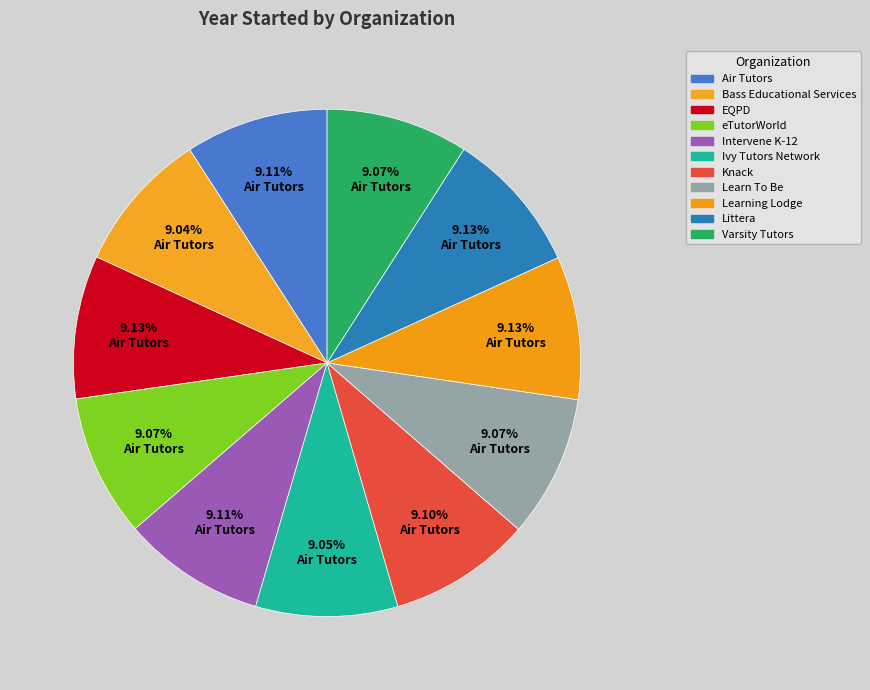

Does EQPD account for over 50% of the chart?

No